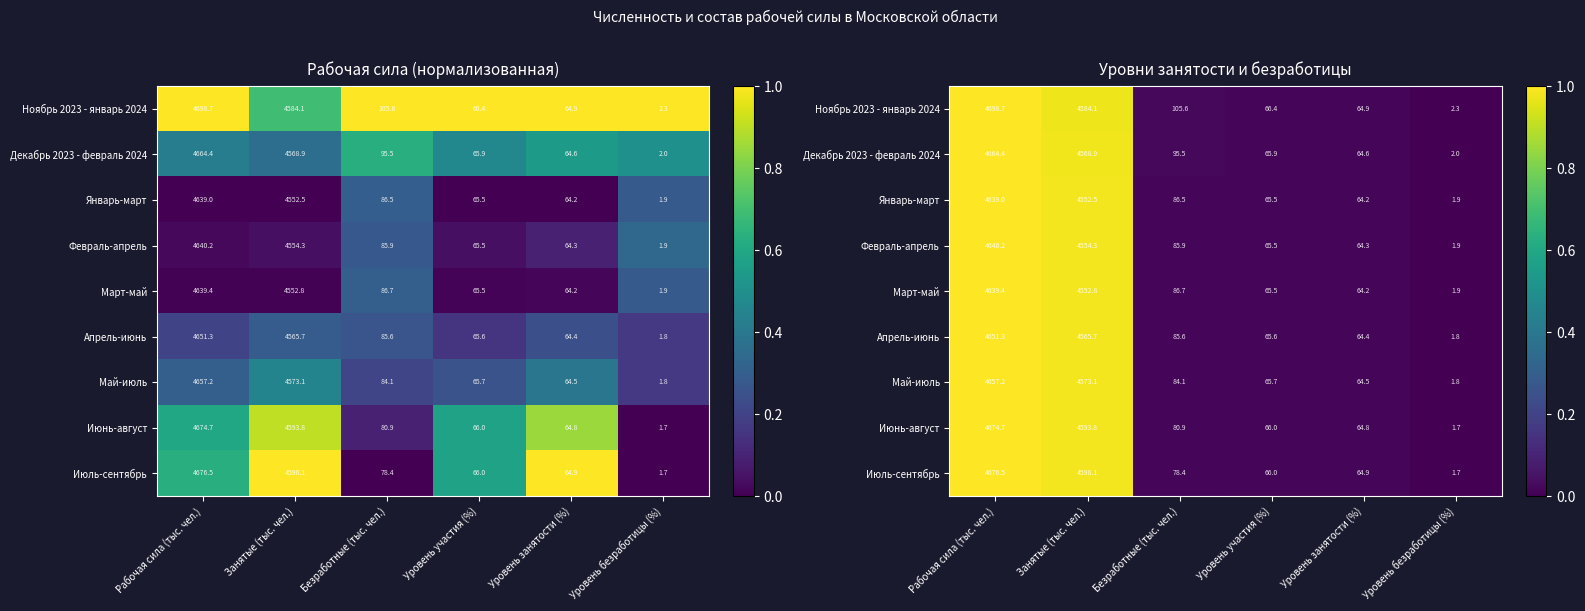

The value of Июль-сентябрь at Уровень безработицы (%) is 0.0. True or false?

True